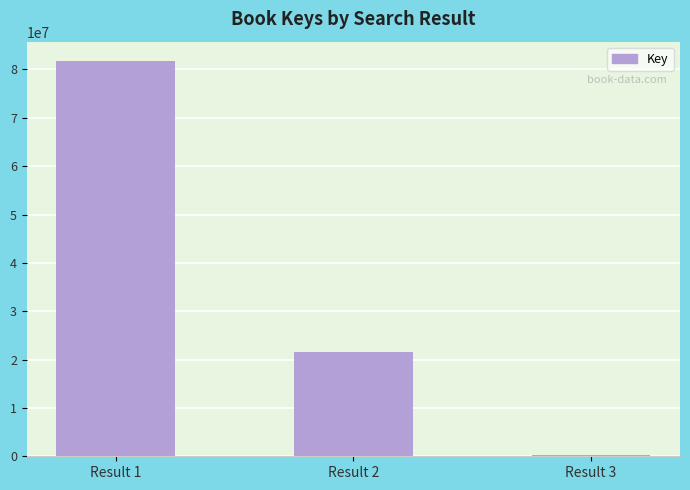

Approximately how many times larger is the value at Result 1 compared to Result 2?

3.8